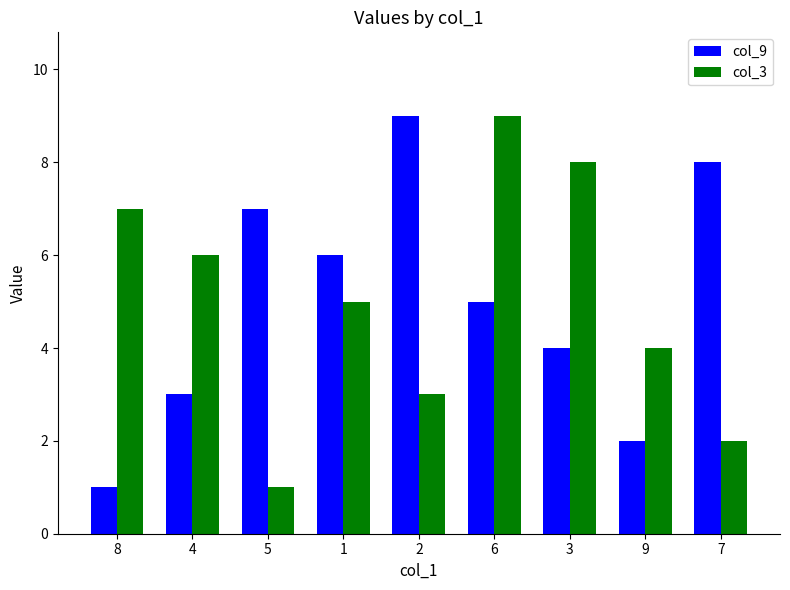

Which series changed the most between 2 and 6?

col_3